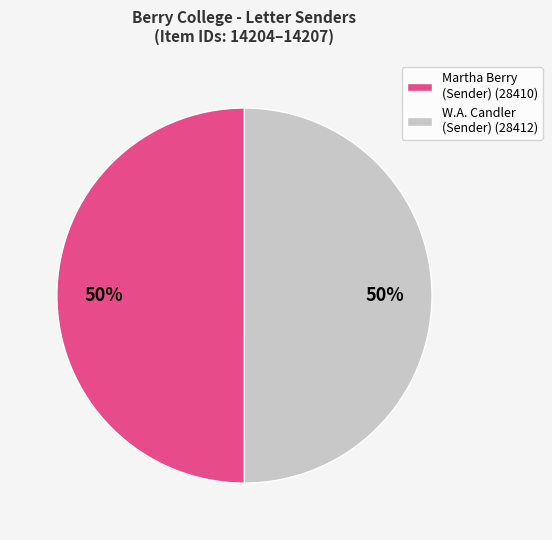

What percentage is the W.A. Candler (Sender) (28412) slice, to the nearest percent?

50%